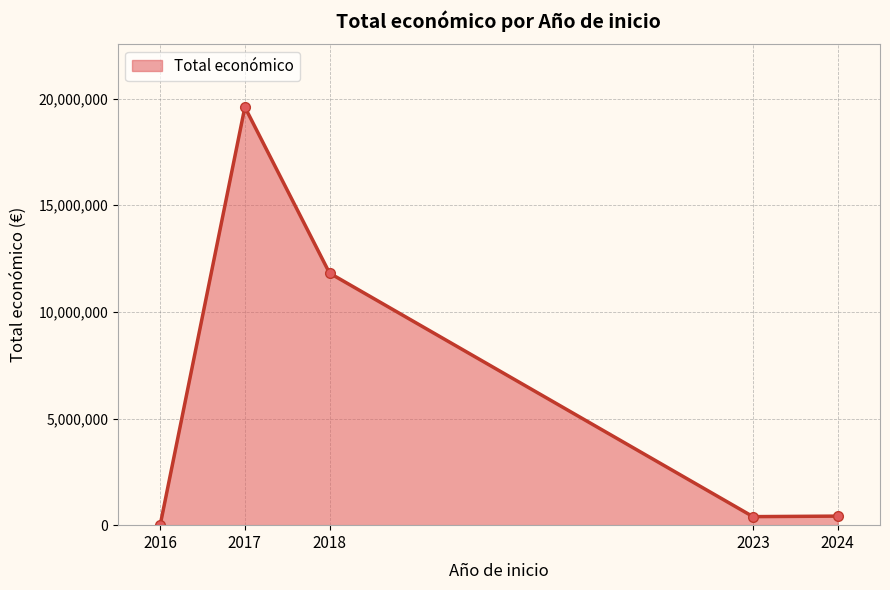

Is it true that the value at 2017 is 27222504?

False